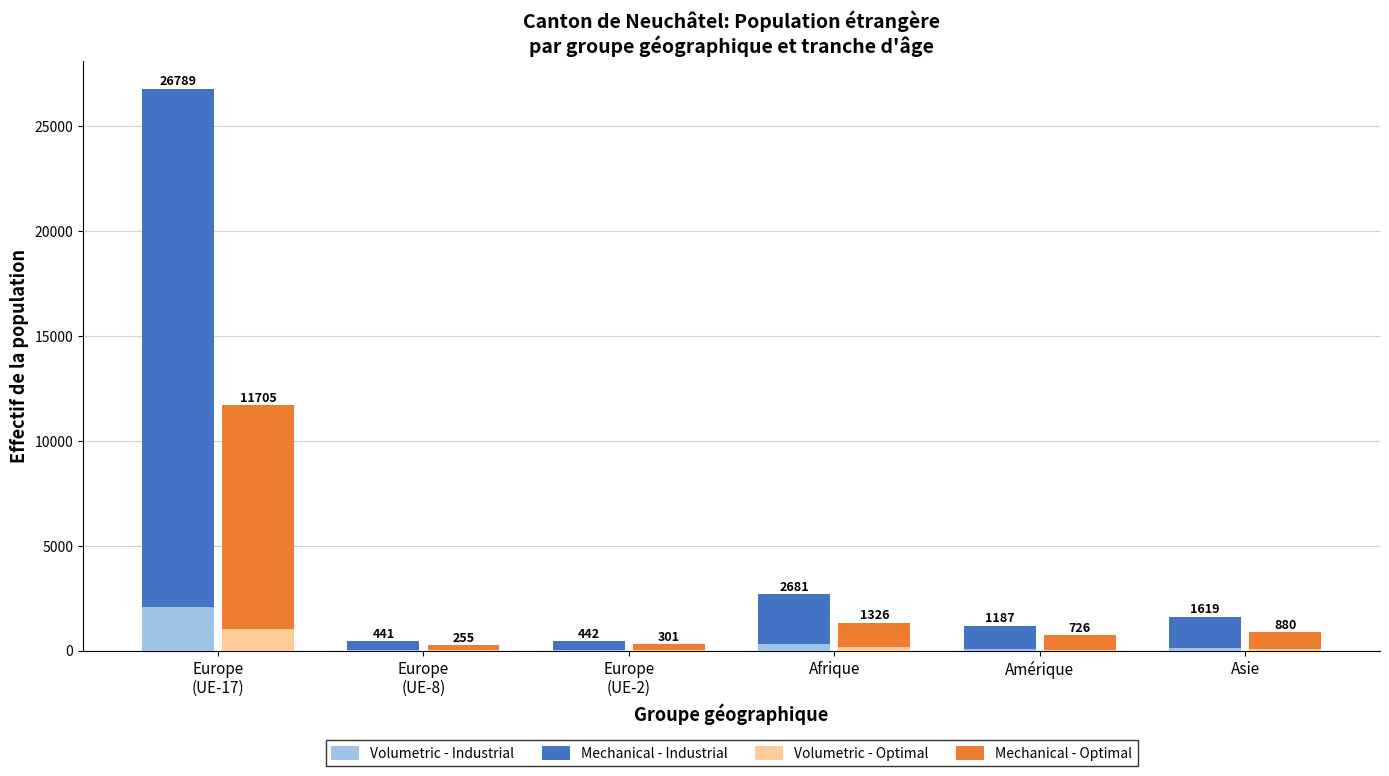

Is it true that Mechanical - Optimal equals 367 at Europe
(UE-2)?

False